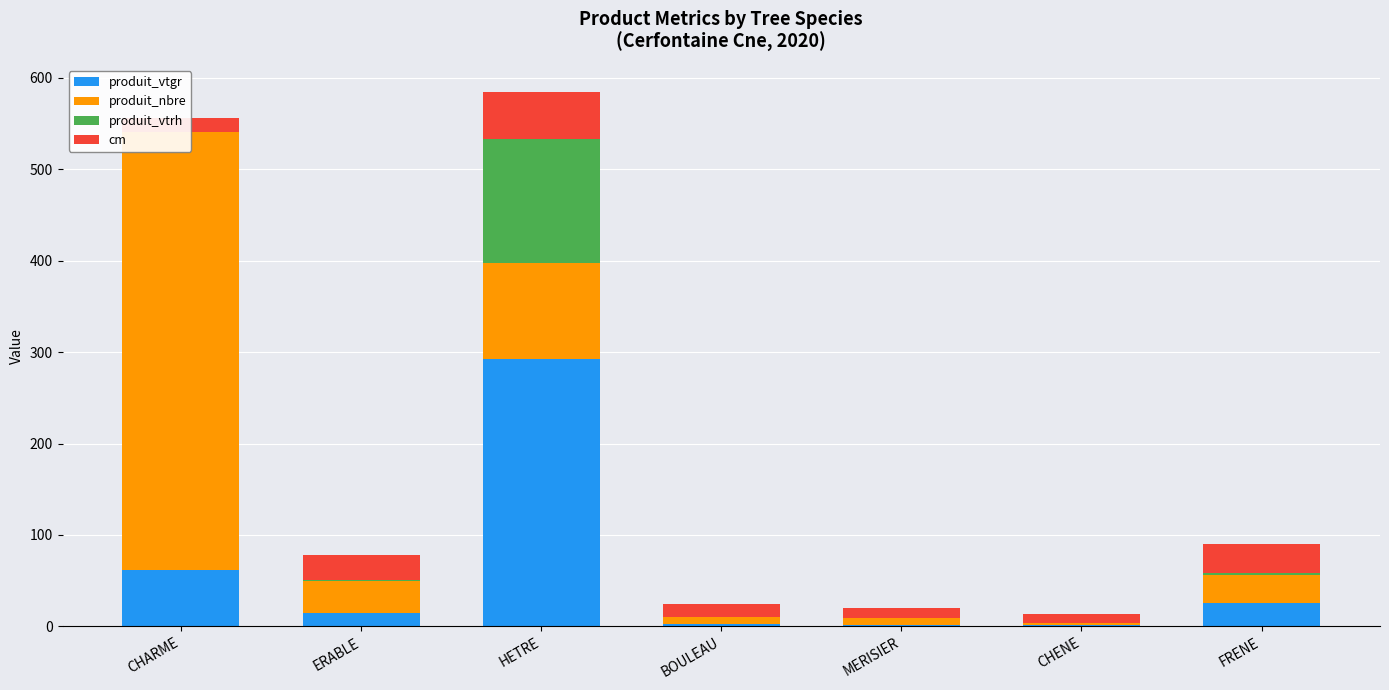

Reading right to left, extract all data points from this chart.

produit_vtgr: 25.7	1.2	1.8	2.7	291.9	14.4	61.9
produit_nbre: 31.0	3.0	7.0	8.0	106.0	35.0	479.0
produit_vtrh: 2.0	0.0	0.0	0.0	135.0	1.0	0.0
cm: 31.0	9.0	11.0	14.0	52.0	28.0	15.0